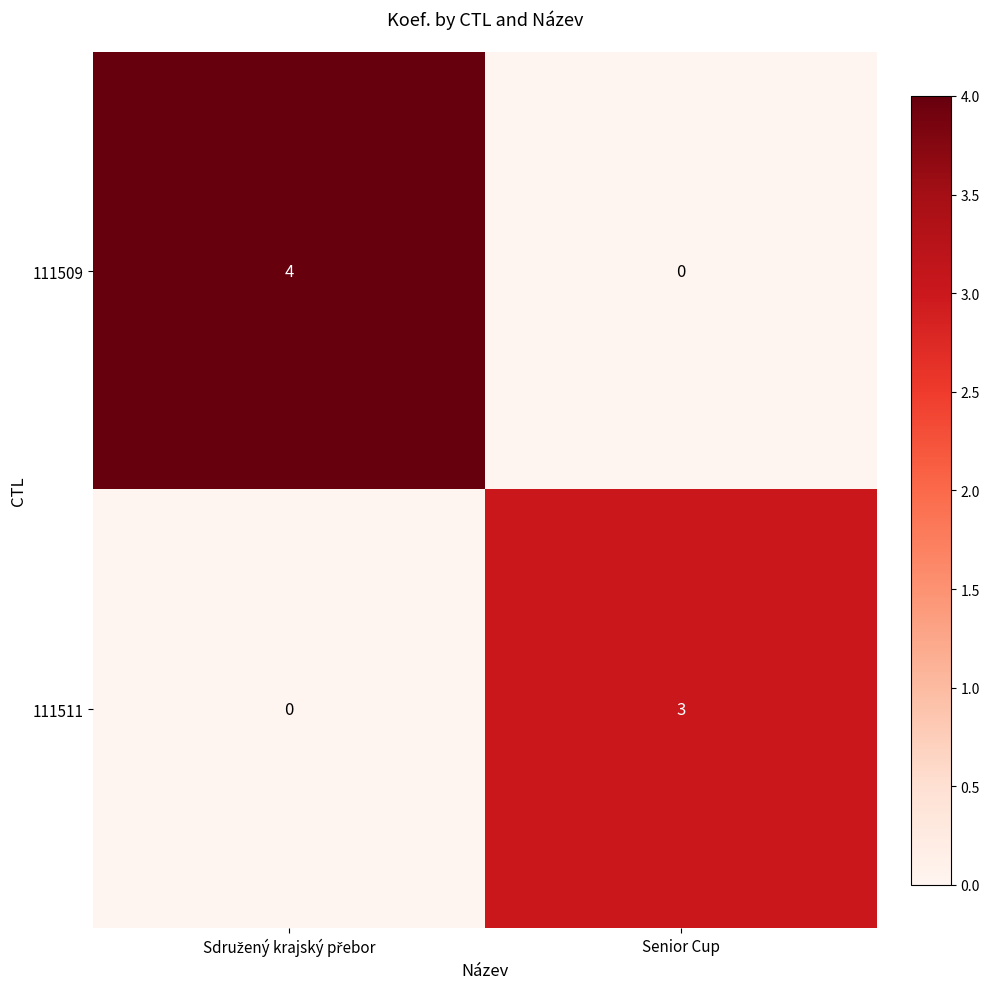

How many positive values does the 111509 series have?

1